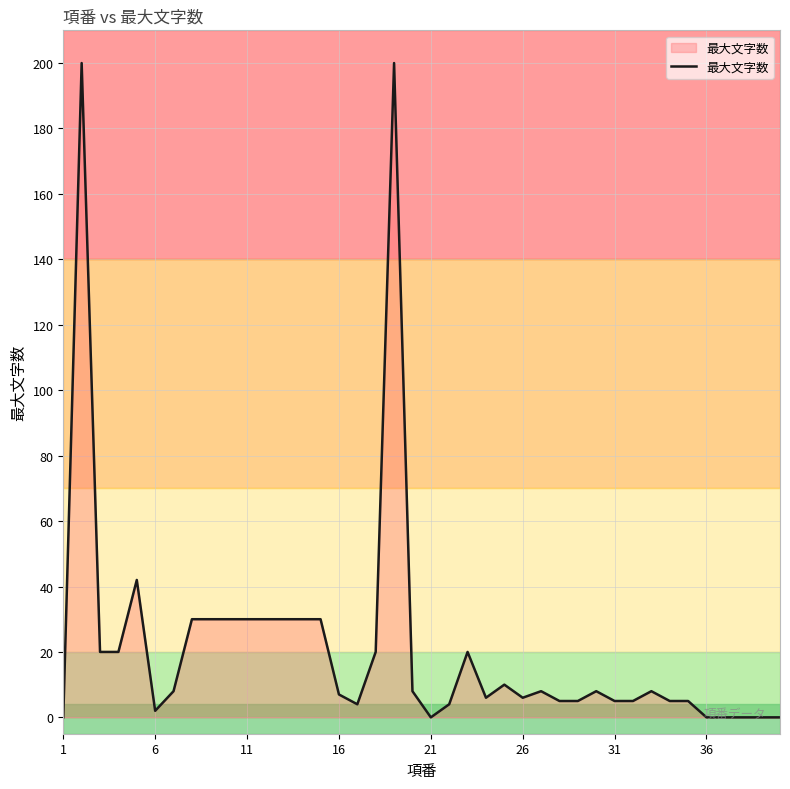

What is the greatest value displayed?

200